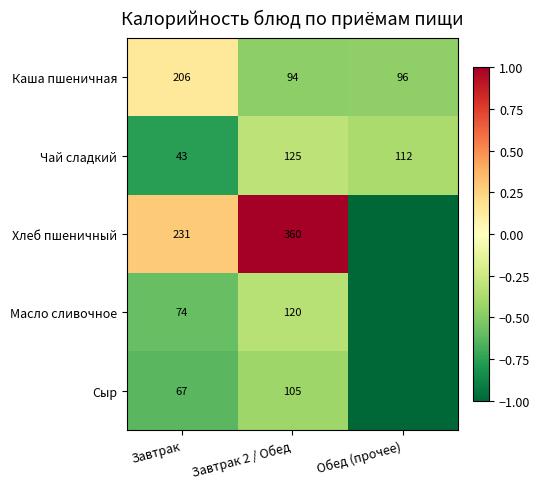

Is it true that Каша пшеничная equals 206 at Завтрак?

True